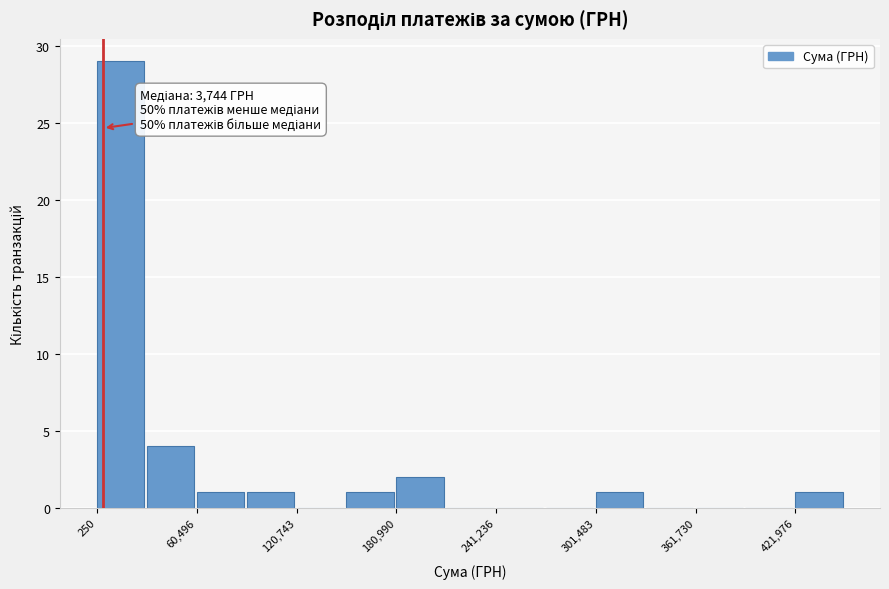

Around what value on the x-axis is the tallest bar? Give the approximate position of its centre, as read against the axis.

10000